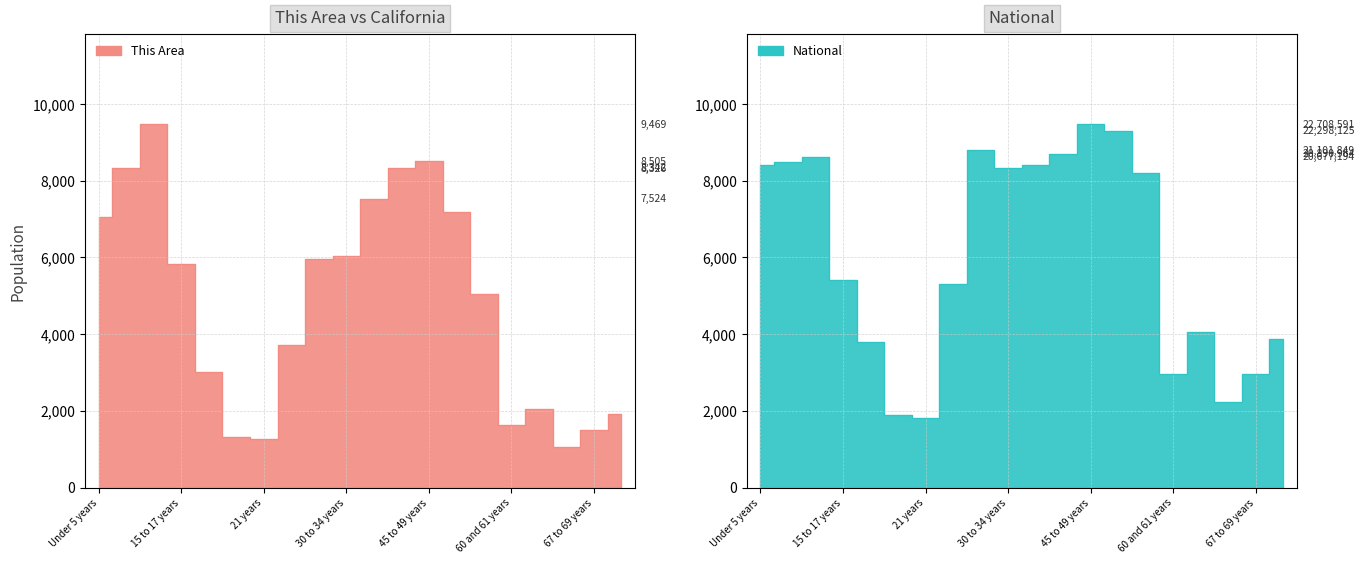

What is the value of the This Area point at the 2nd from the left?

8326.0